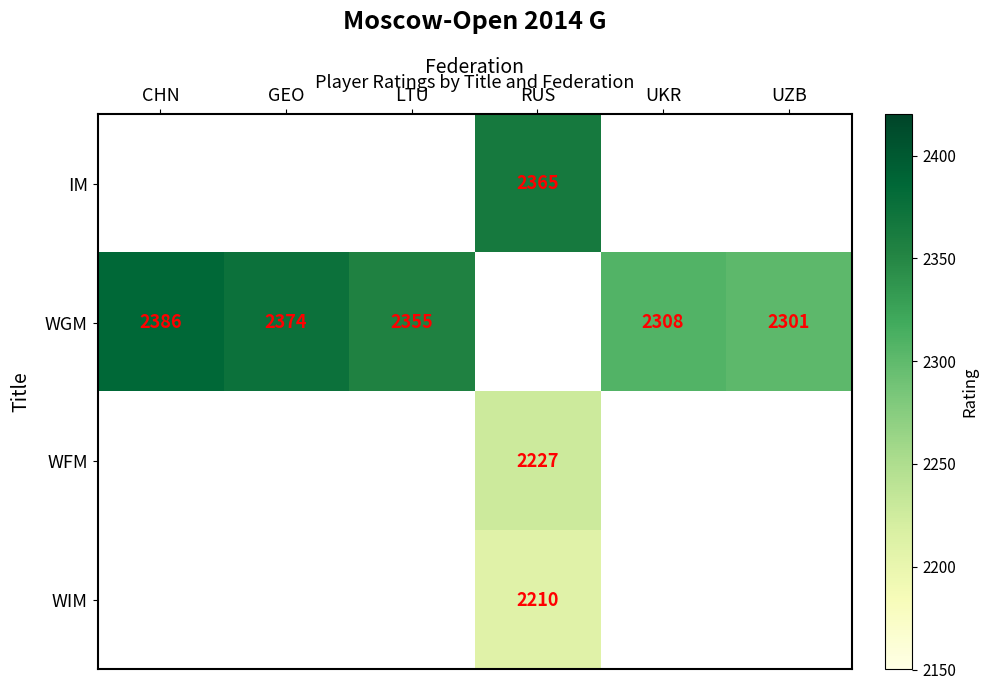

The WGM series shows 2355 at LTU. True or false?

True